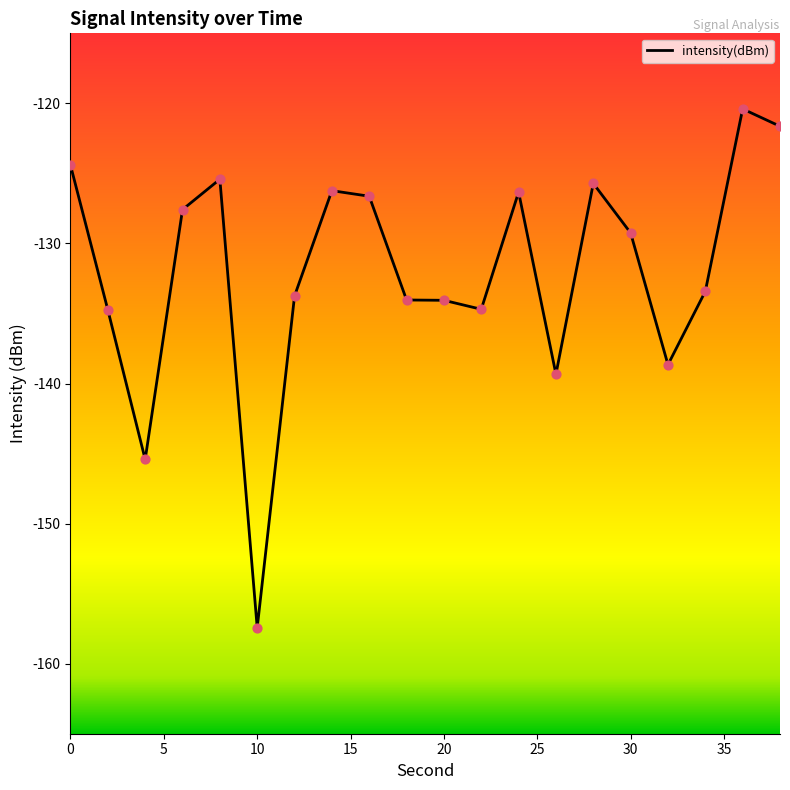

What is the difference between the maximum and minimum values?

37.0